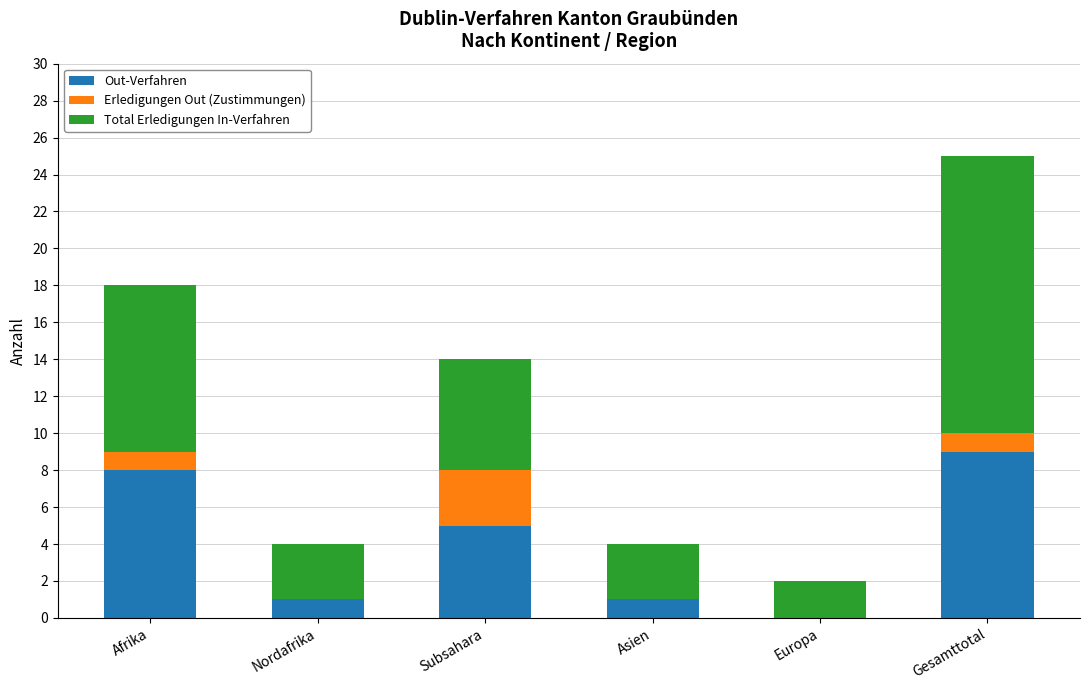

List the series in order of their peak value, lowest first.

Erledigungen Out (Zustimmungen), Out-Verfahren, Total Erledigungen In-Verfahren